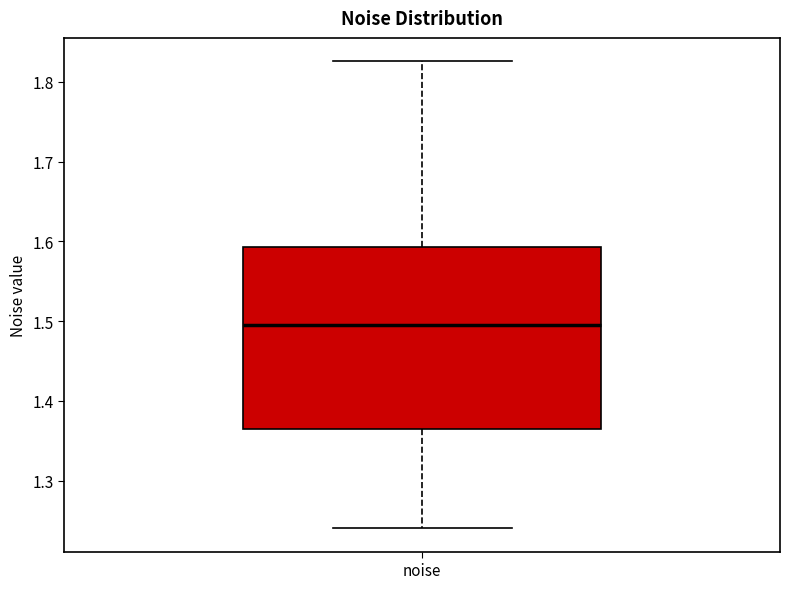

Read this box plot against the y-axis: the position of the median line, the range covered by the box, and the ends of both whiskers. The values are not printed on the chart, so give them approximately, as read against the axis.

median 1.50, box 1.36 to 1.59, whiskers 1.24 to 1.83